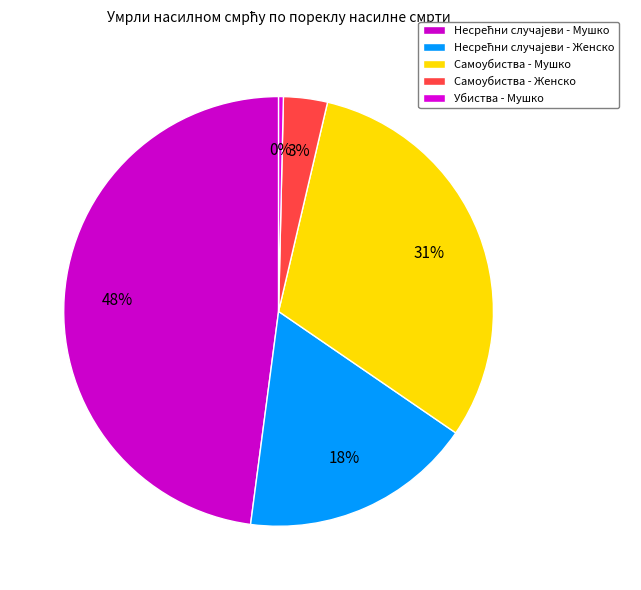

What percentage is the Несрећни случајеви - Женско slice, to the nearest percent?

18%